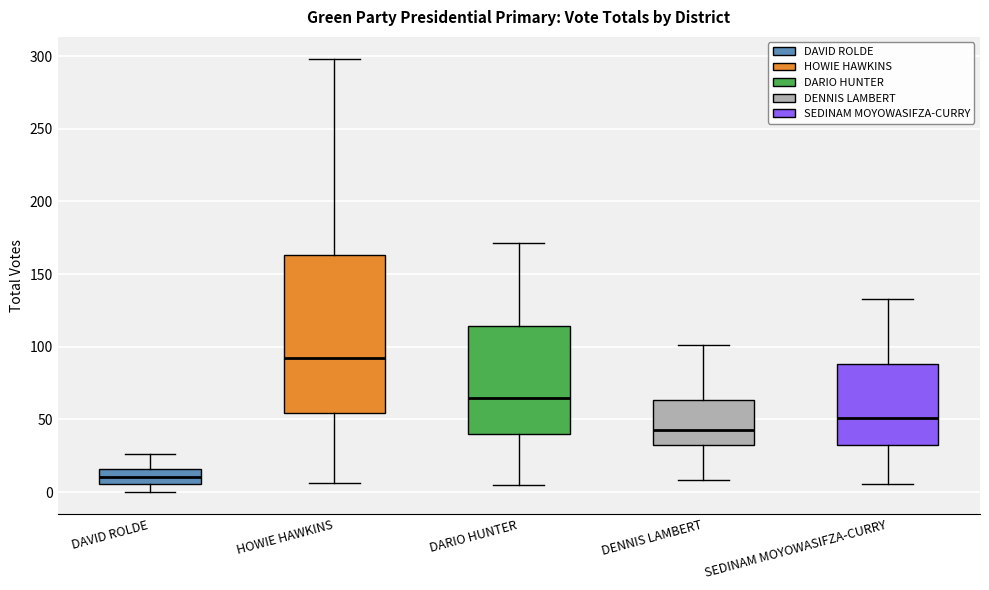

Comparing the boxes themselves (not the whiskers), which one is the tallest?

HOWIE HAWKINS